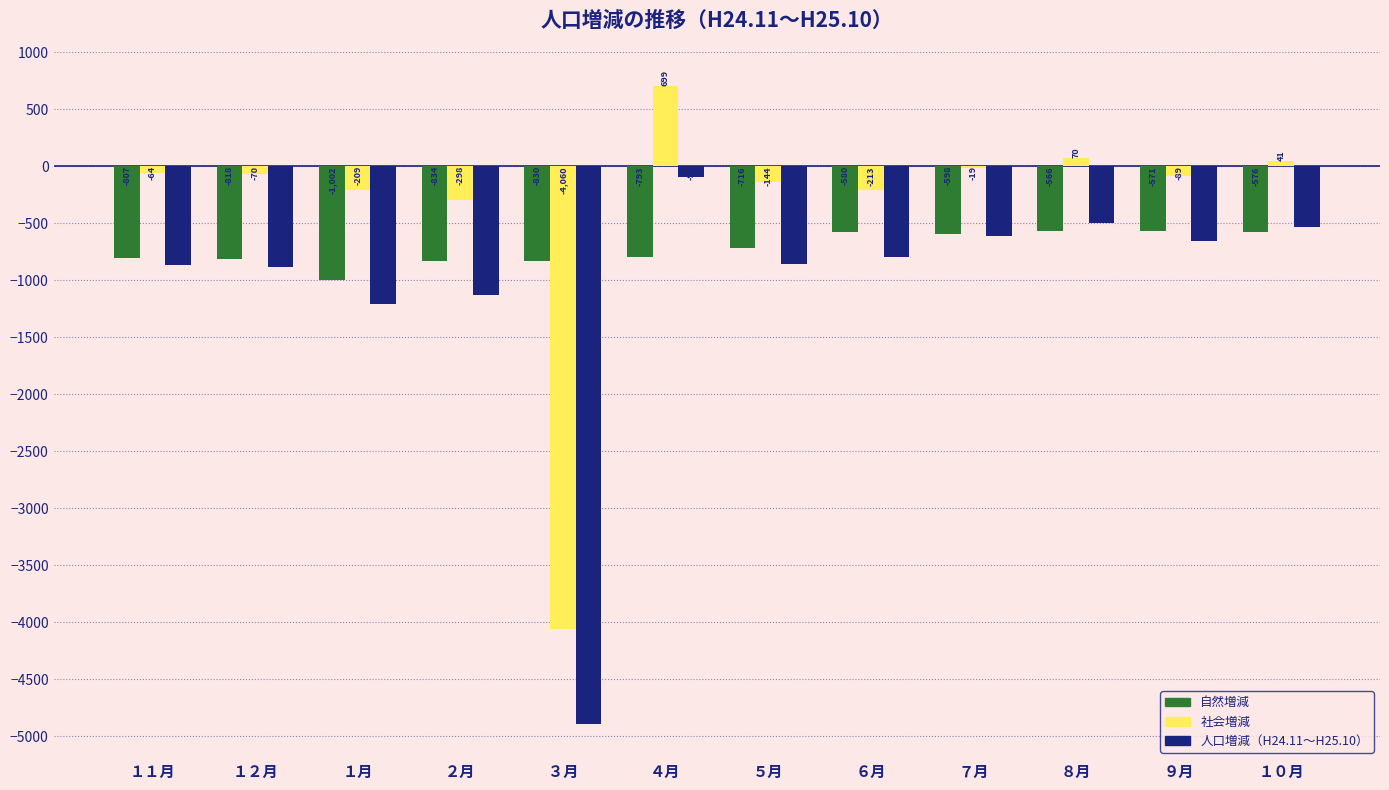

What is the value of the 社会増減 bar at the 1st from the left?

-64